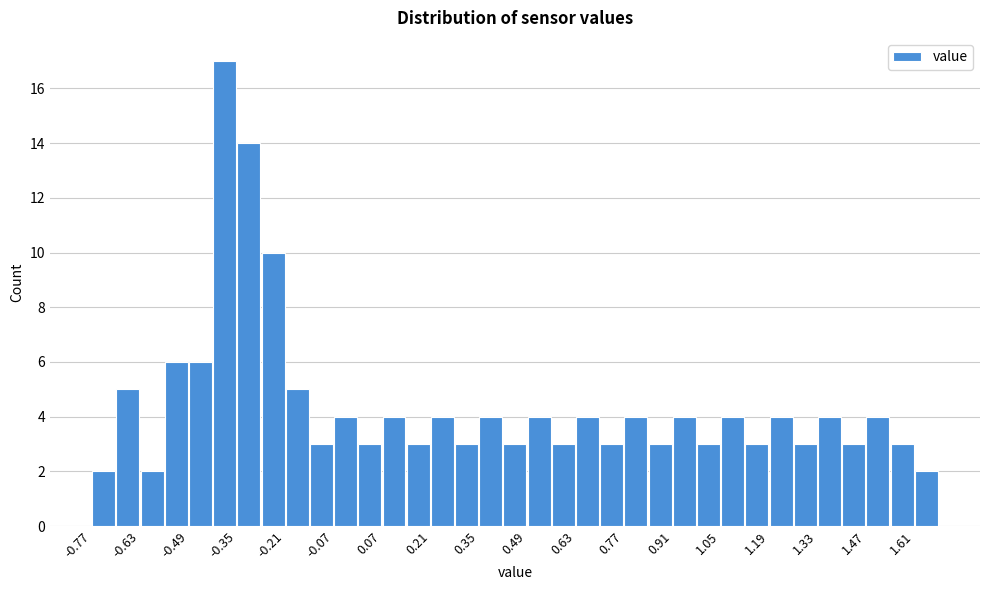

Read against the x-axis, roughly where is the centre of the tallest bar?

-0.38